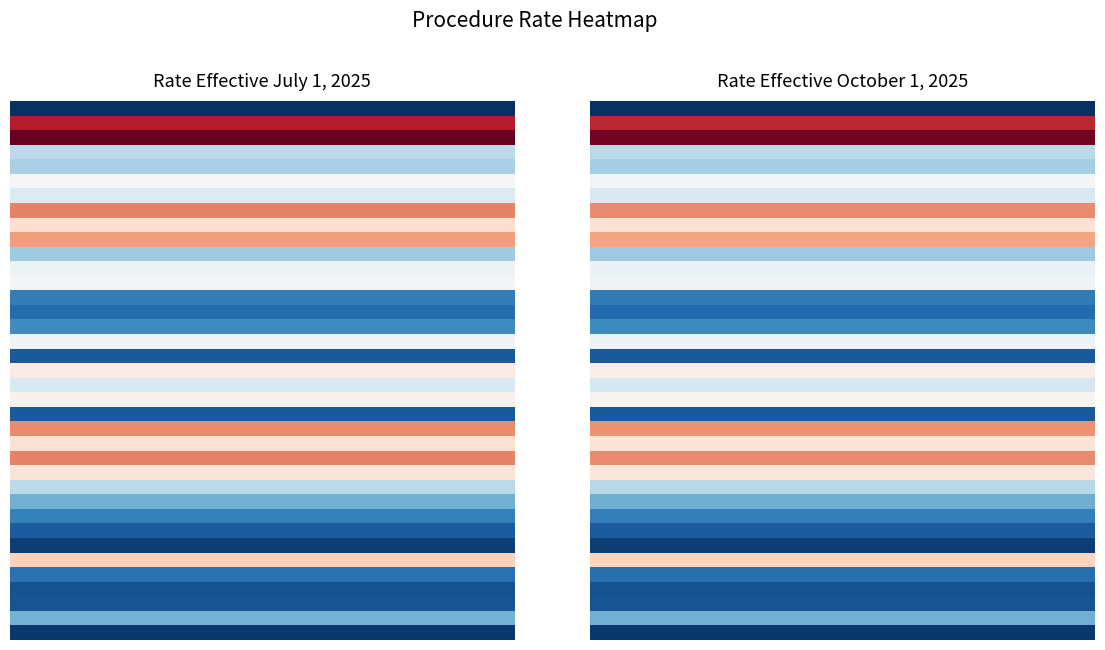

What is the greatest value displayed?

181.2